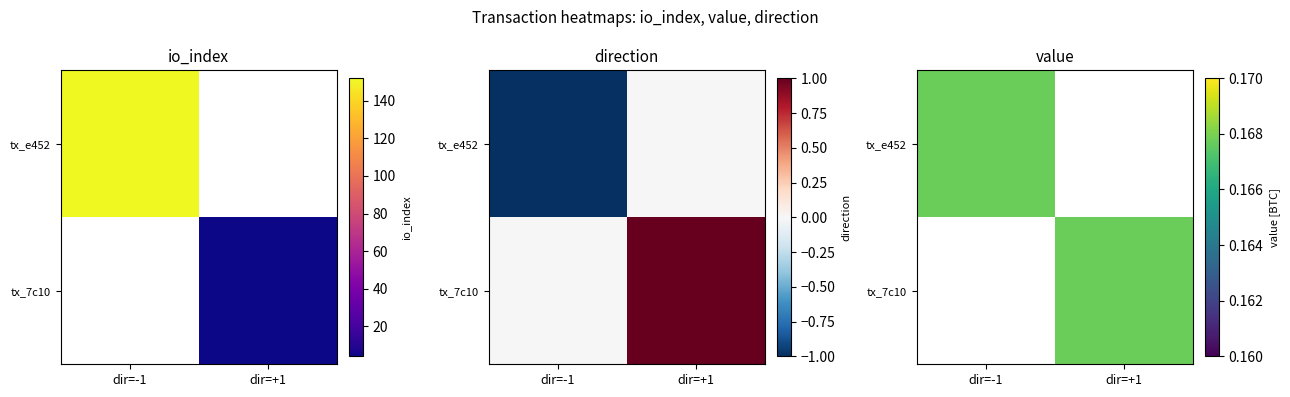

Rank the categories by tx_7c10 value from lowest to highest.

dir=-1, dir=+1